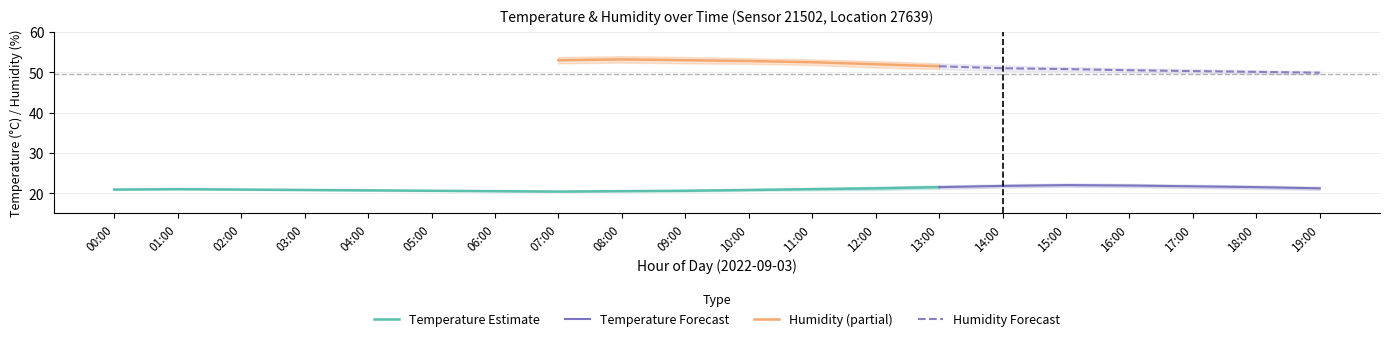

True or false: humidity_upper and temperature_upper cross at least once.

False